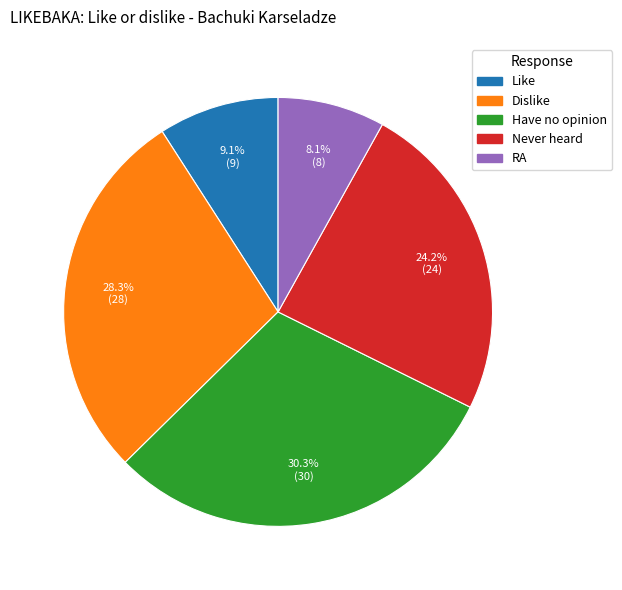

Count the number of slices in the pie.

5